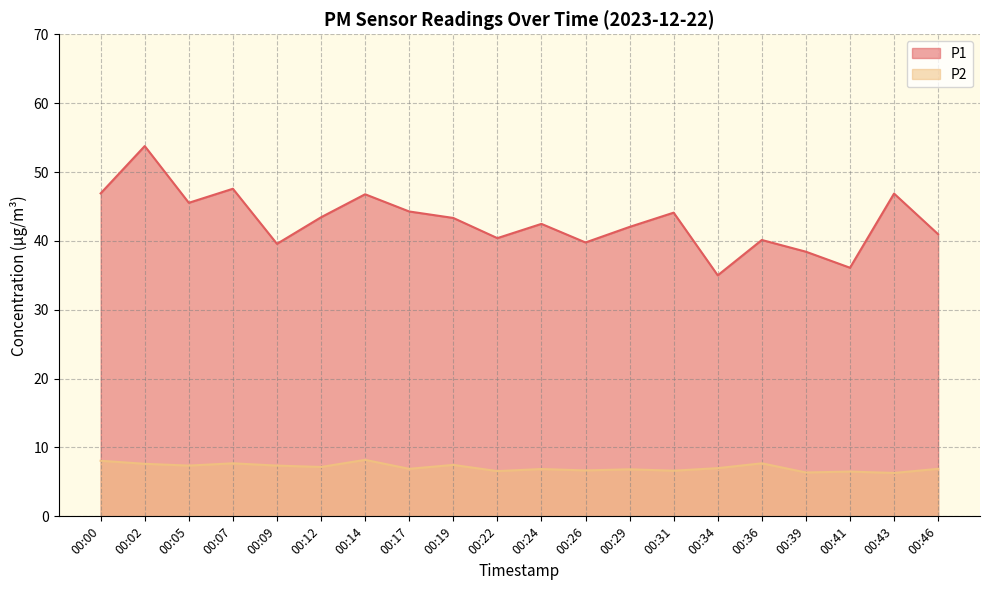

True or false: P2 has more than 2 interior local peaks.

True